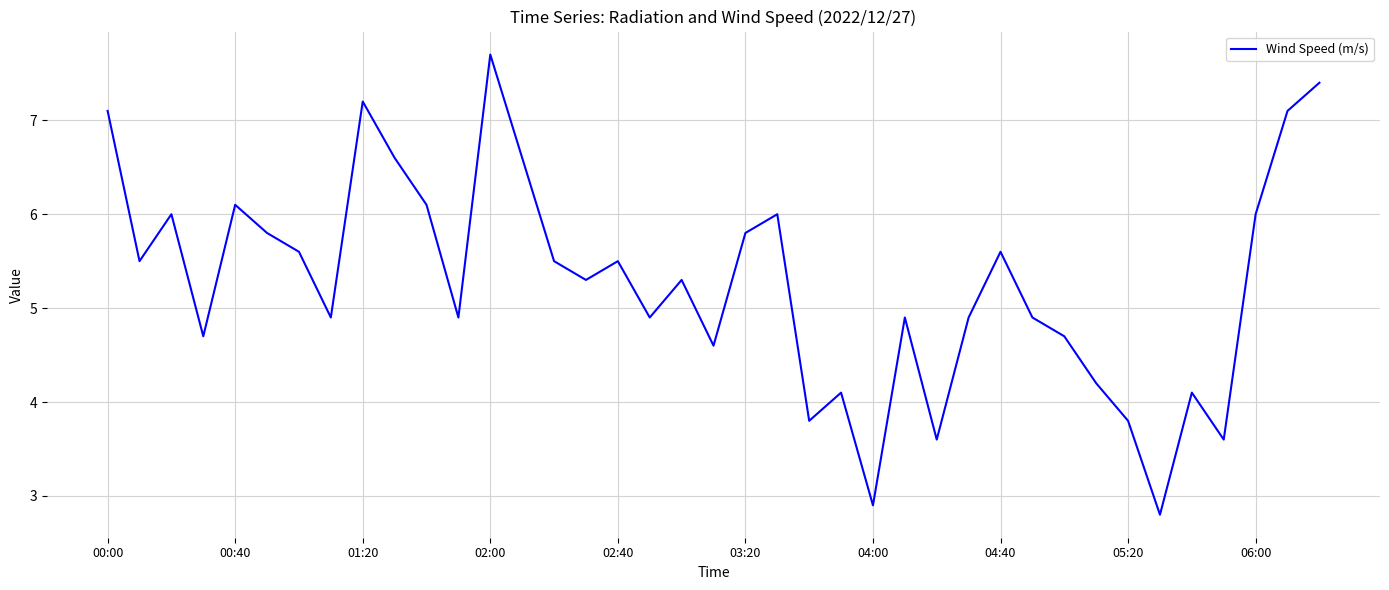

What is the smallest value displayed?

2.8